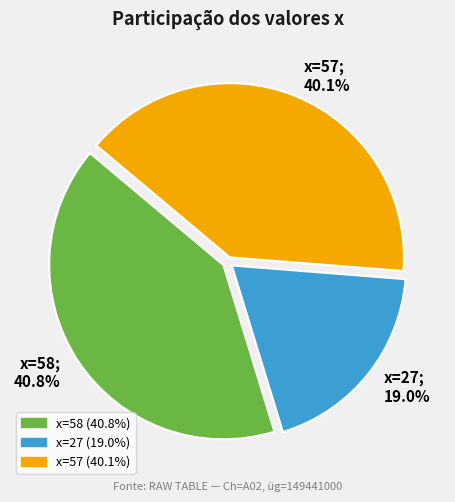

Is there any slice that represents more than half of the pie?

No